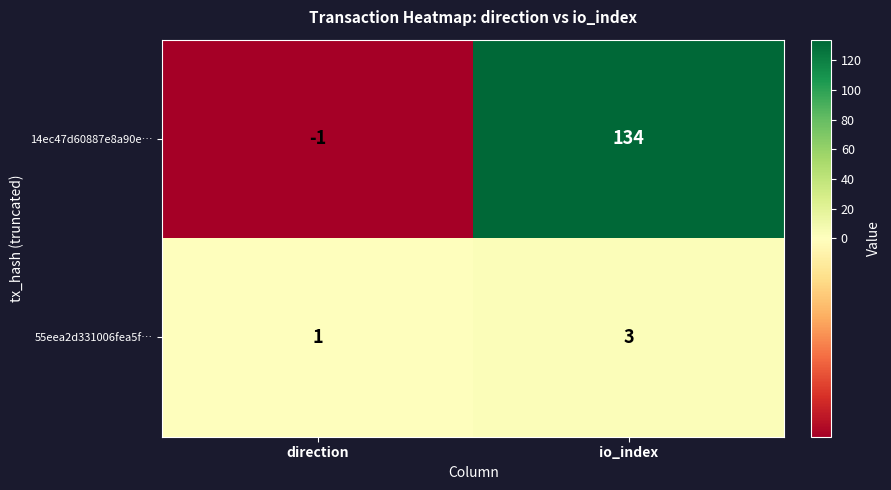

What is the maximum value shown in the chart?

134